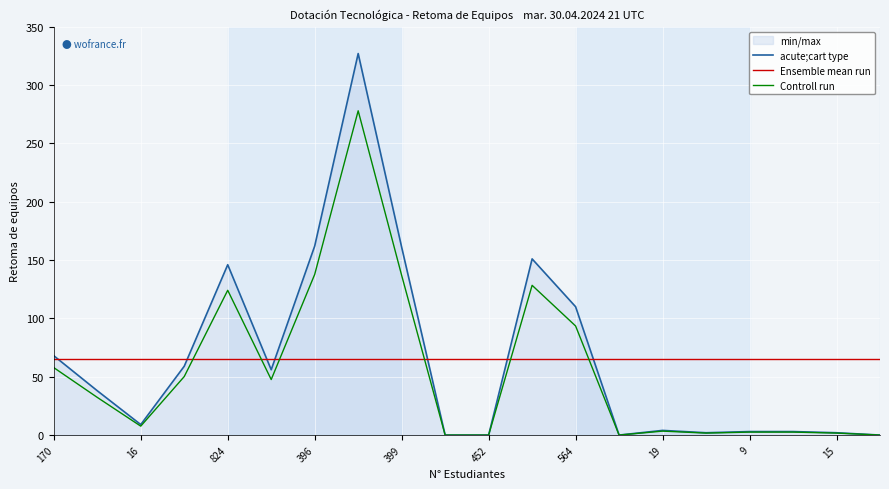

Read the Controll run value at 396.

137.7